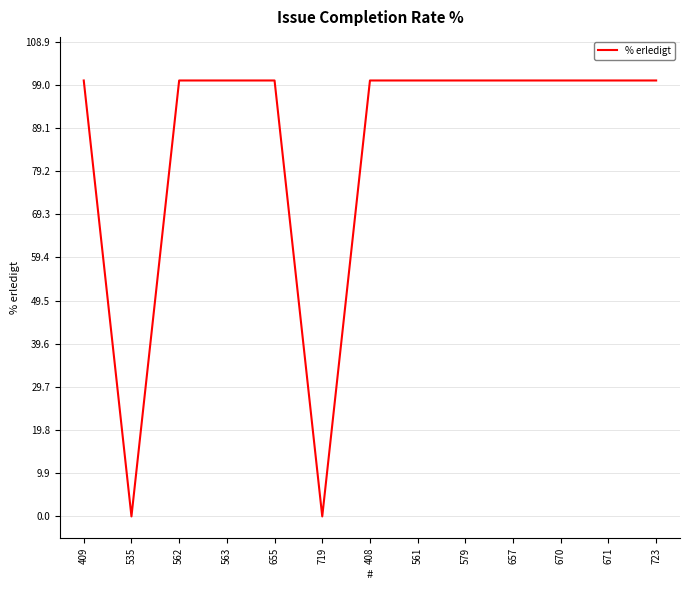

The chart shows a value of 100 at 408. True or false?

True